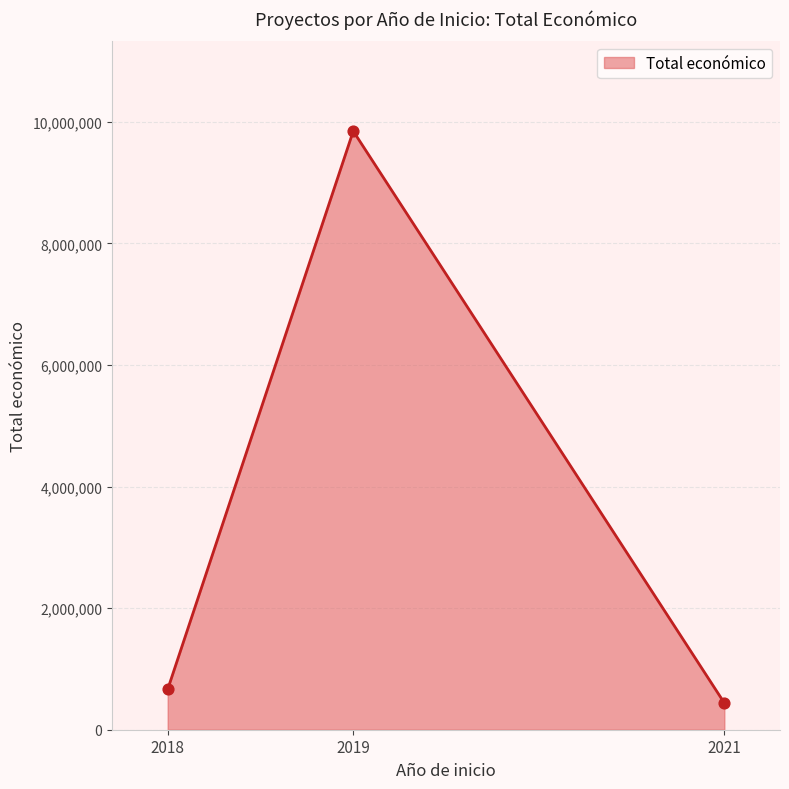

What is the minimum value for Total económico?

440317.0